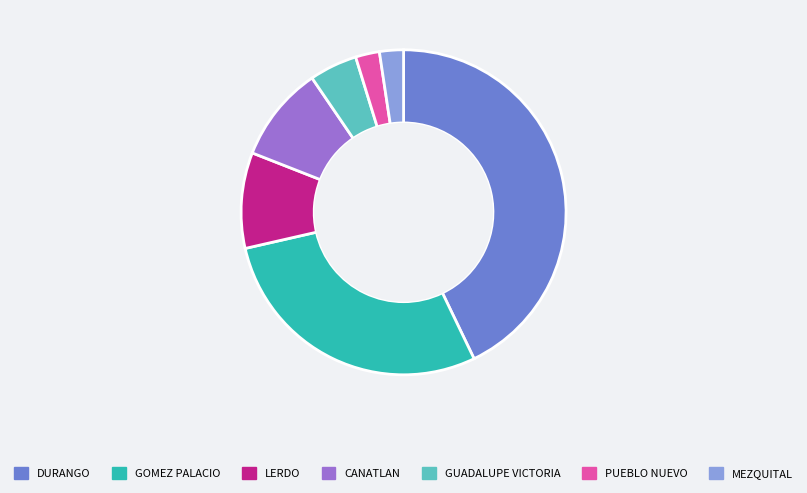

Combined, do GOMEZ PALACIO and MEZQUITAL account for over 50%?

No